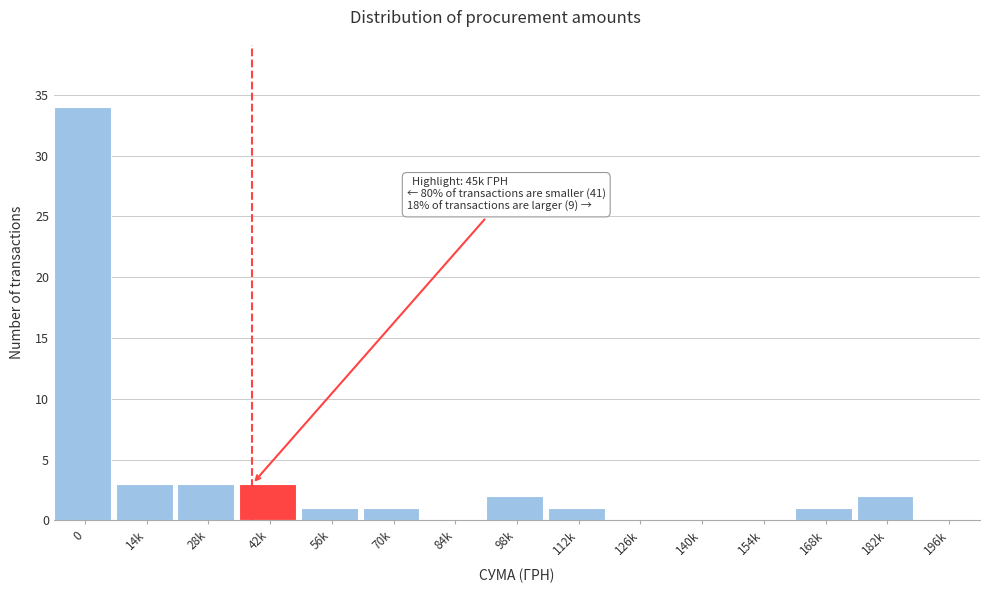

Reading left to right, list all the values displayed in this chart.

0=34	14k=3	28k=3	42k=3	56k=1	70k=1	84k=0	98k=2	112k=1	126k=0	140k=0	154k=0	168k=1	182k=2	196k=0